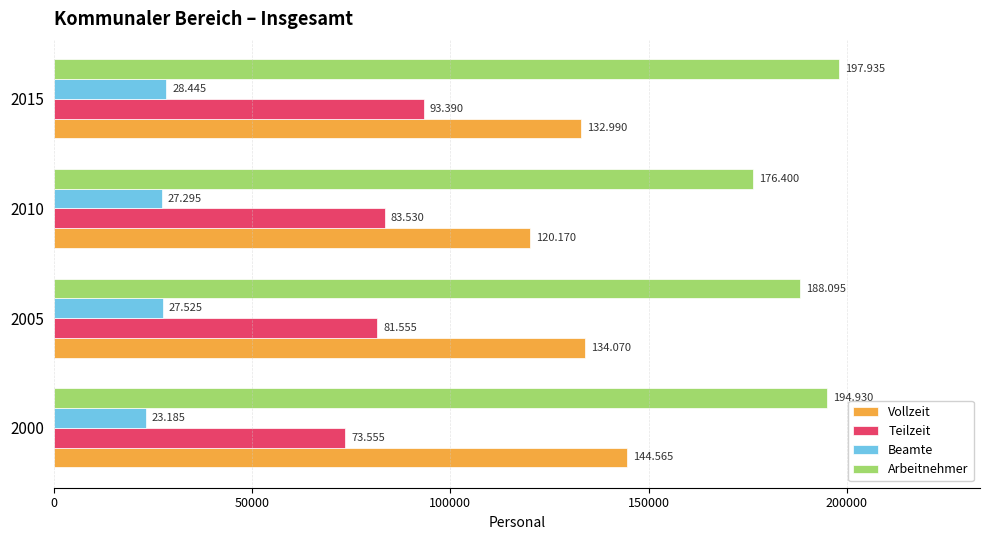

What are all the series names shown in the legend?

Vollzeit, Teilzeit, Beamte, Arbeitnehmer